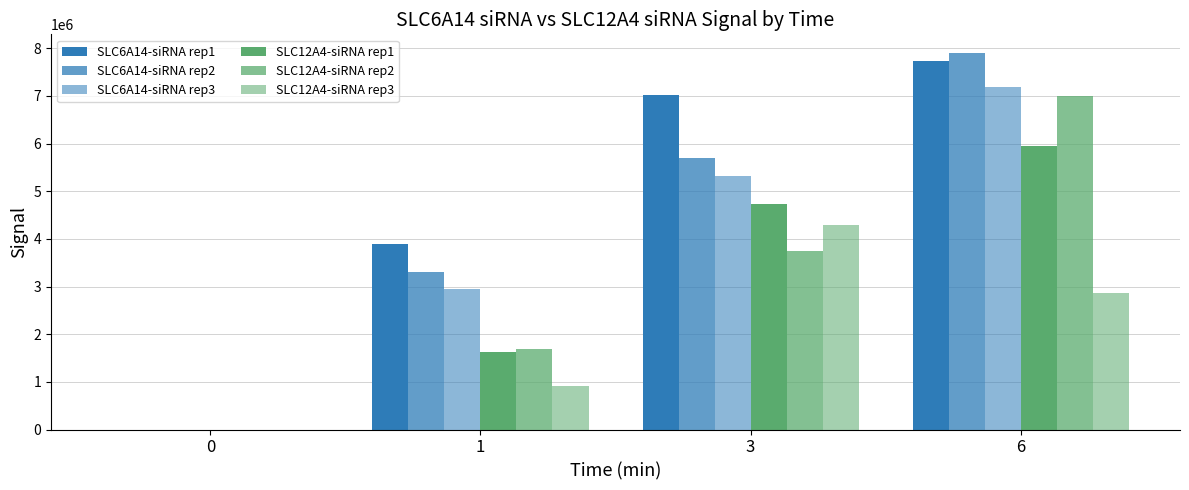

Which series has the largest total across all categories?

SLC6A14-siRNA rep1